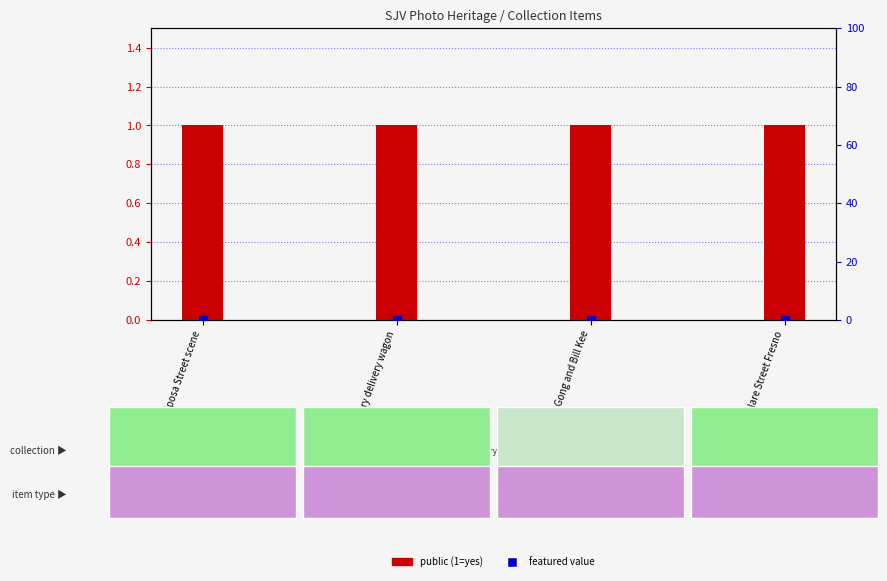

What are all the series names shown in the legend?

public, featured